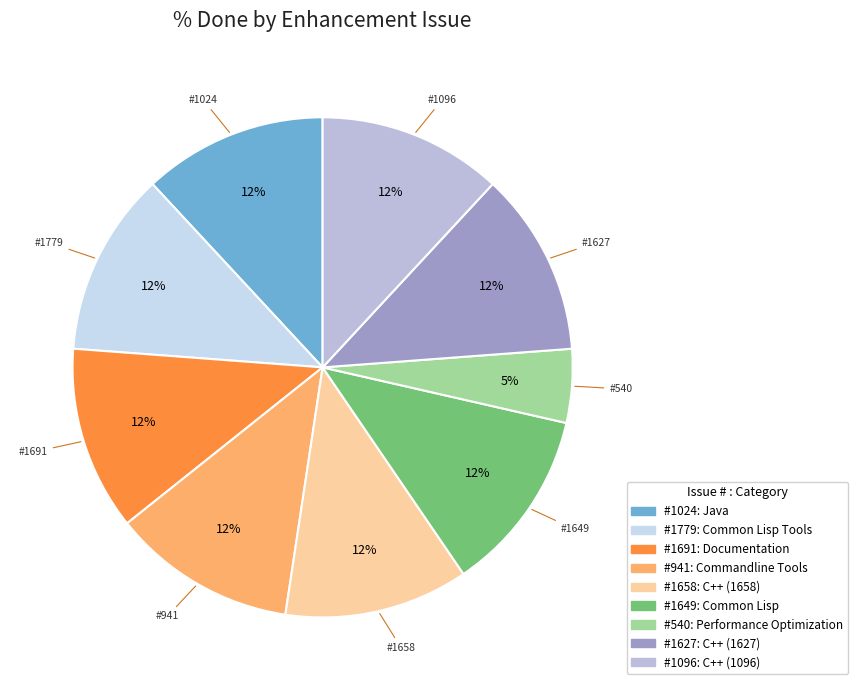

Which category has the smallest portion of the pie?

540